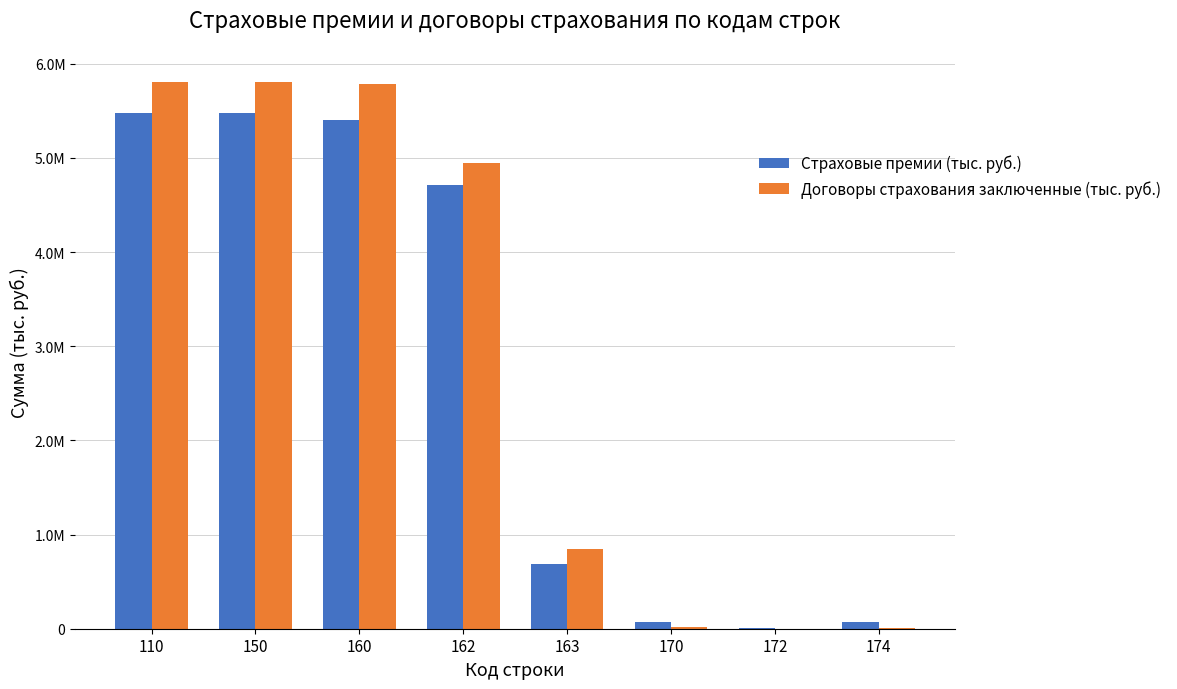

Which category has the highest value across all series?

110